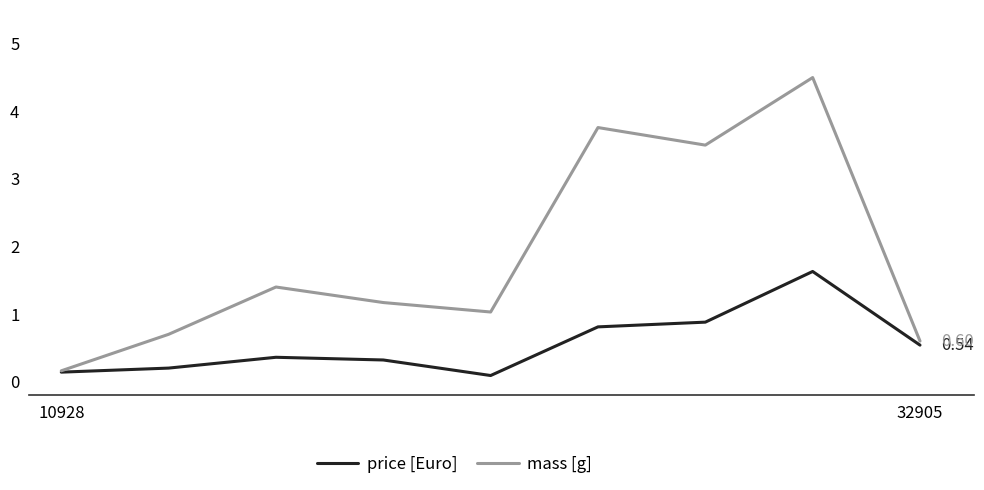

List the series in order of their overall mean, highest first.

mass [g], price [Euro]